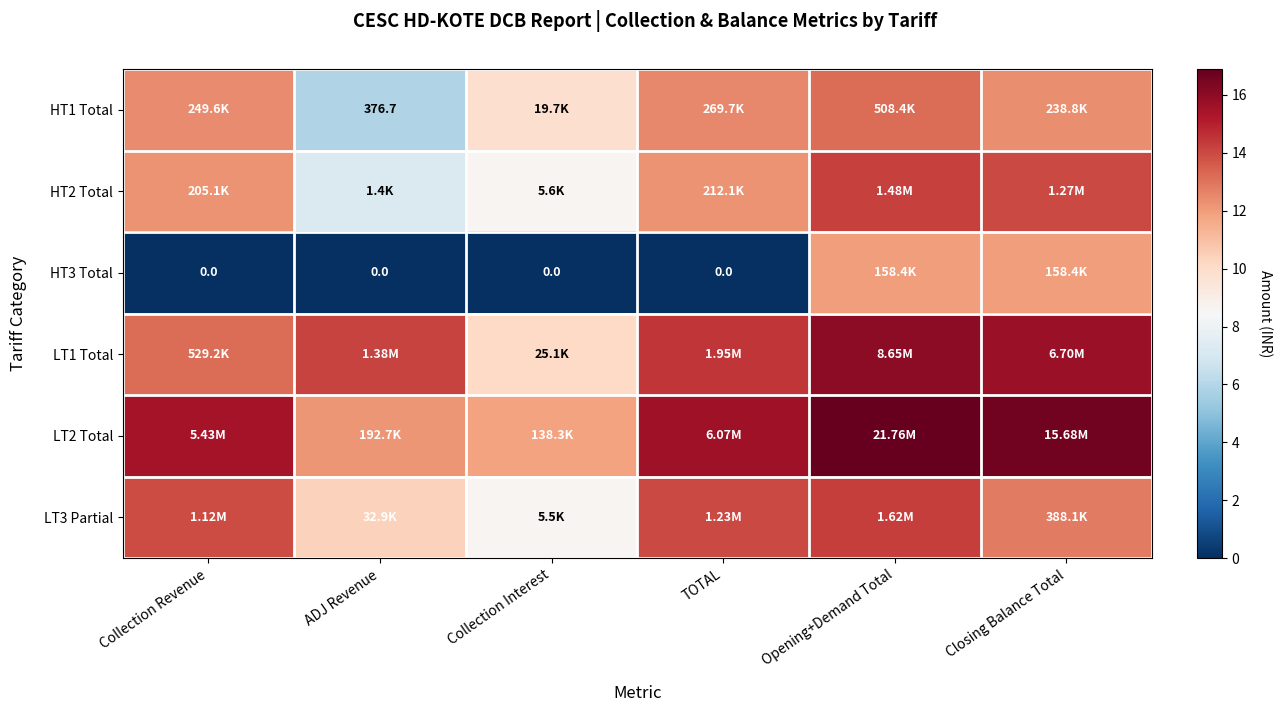

Which series has the largest total across all categories?

LT2 Total